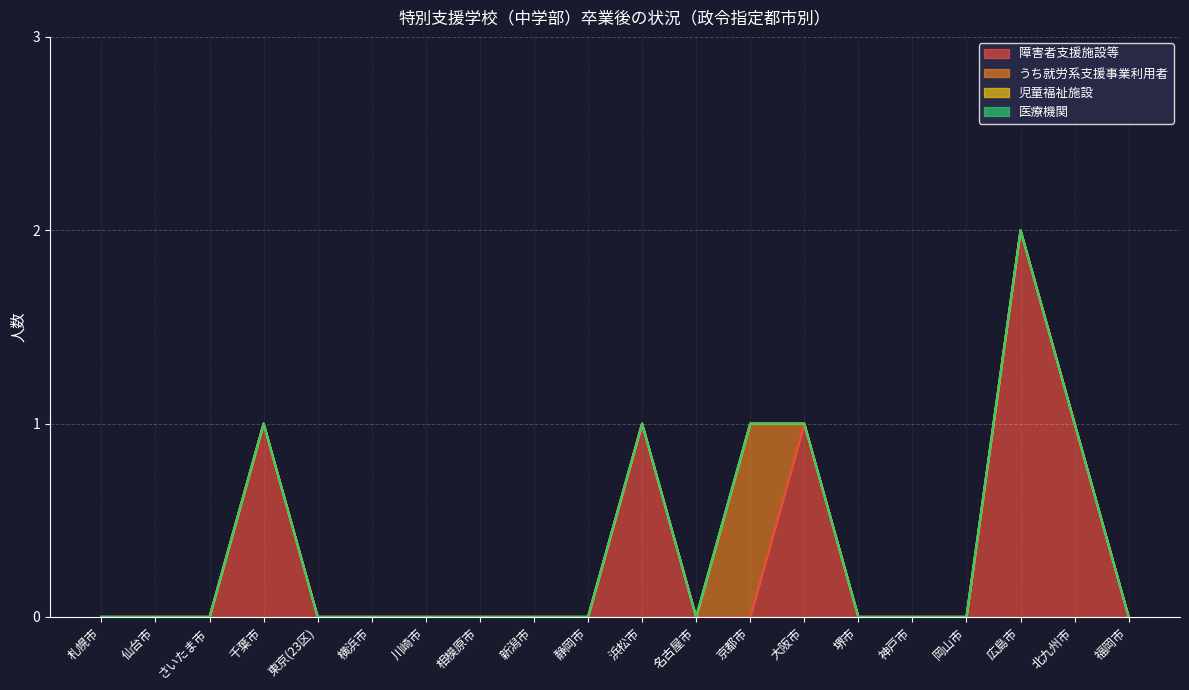

How many distinct data groups are displayed?

4